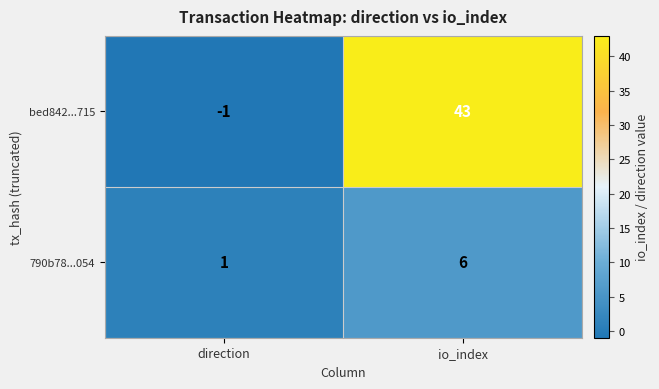

Where is 790b78...054 nearest to the value 3?

direction